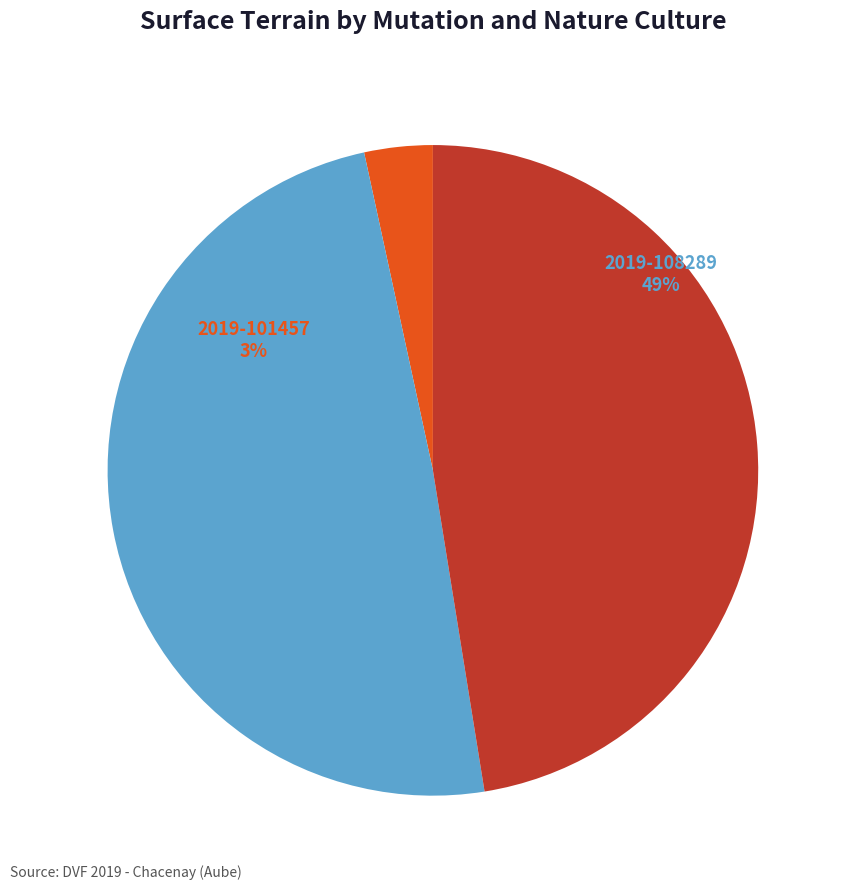

Which has a higher value, 2019-108290 or 2019-101457?

2019-108290